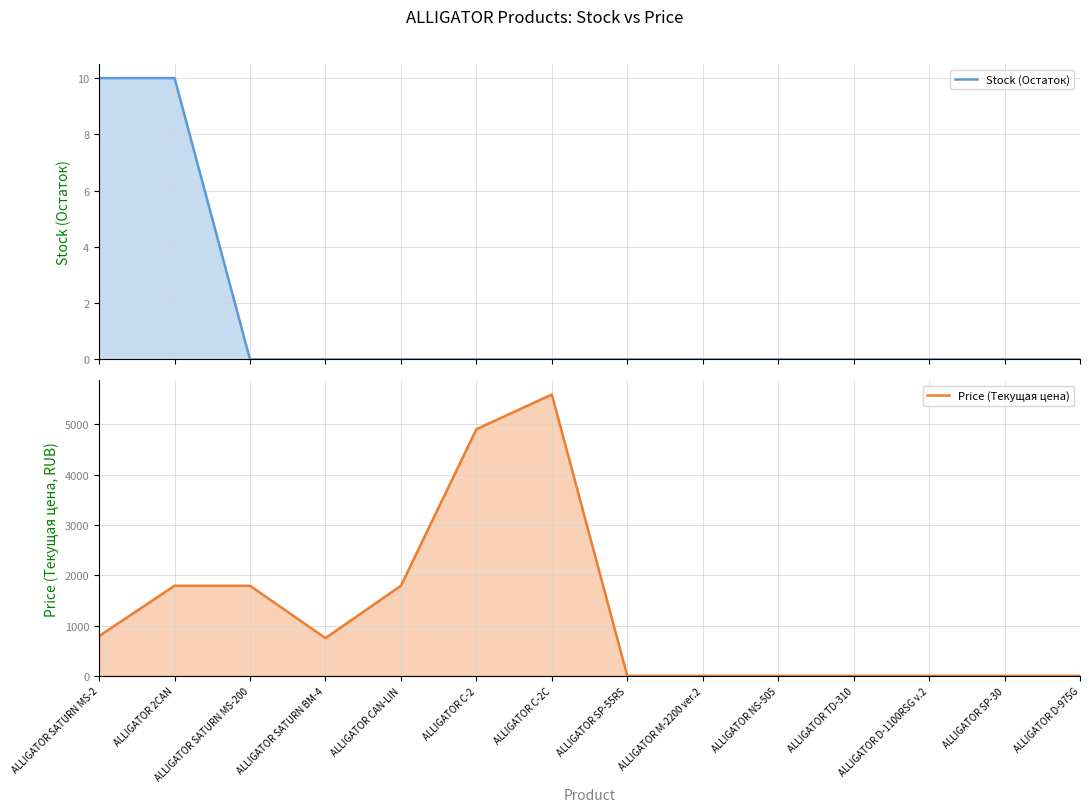

The Price (Текущая цена) series shows -3414 at ALLIGATOR D-1100RSG v.2. True or false?

False